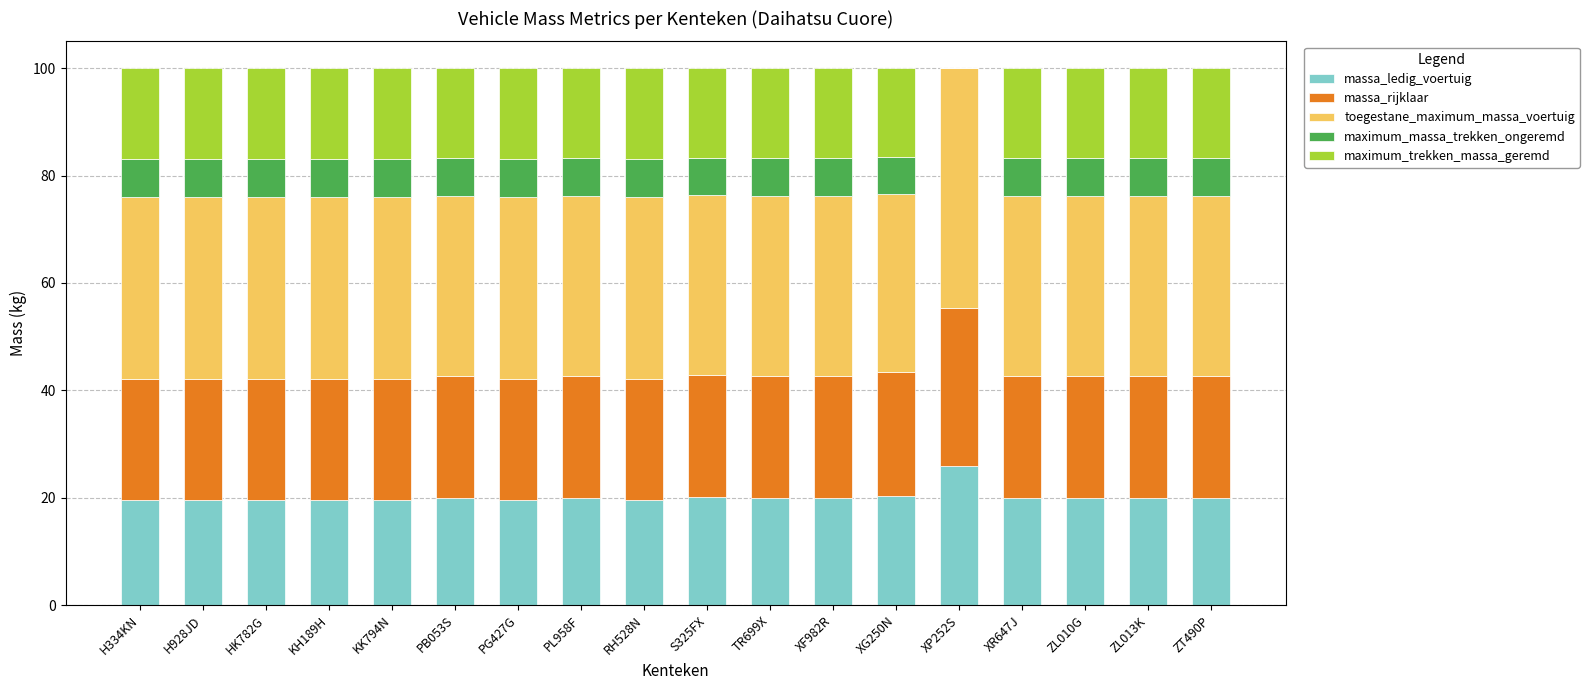

Is it true that massa_ledig_voertuig equals 20.0 at ZL013K?

True